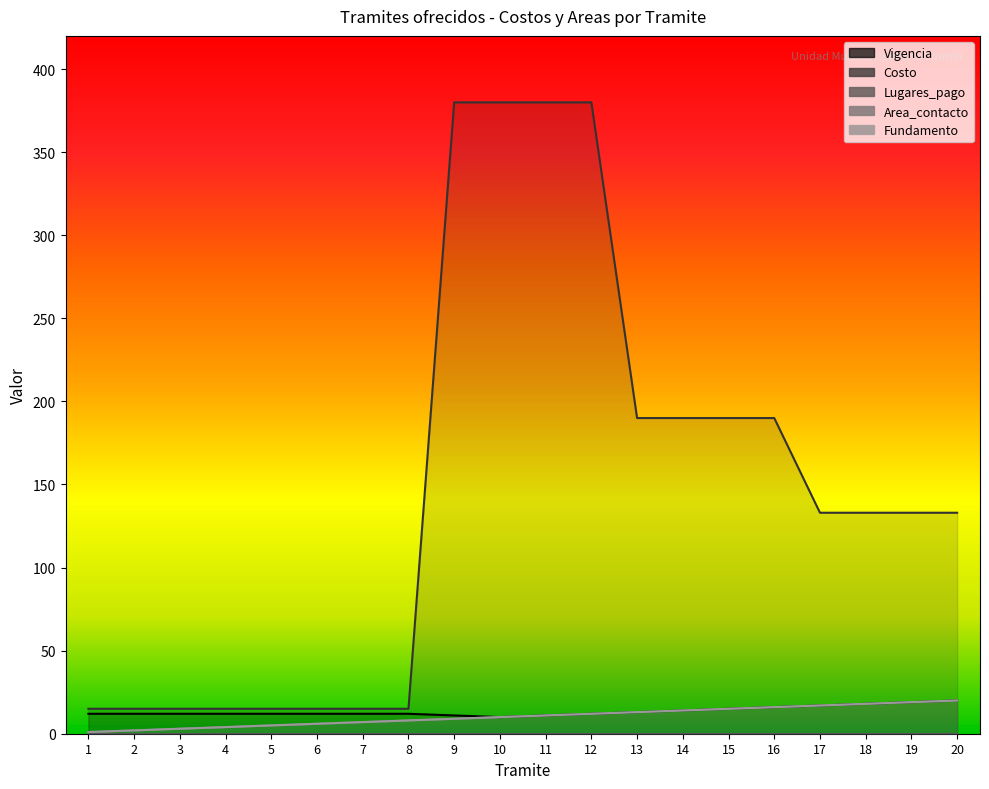

Which series has the largest total across all categories?

Costo